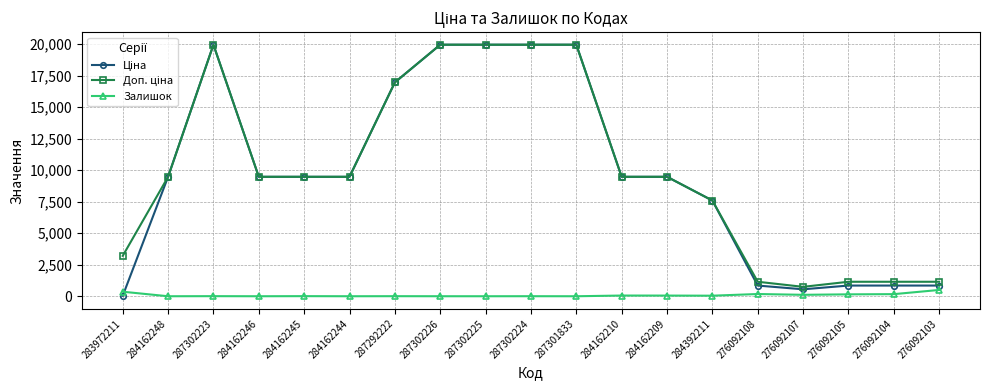

True or false: Залишок has a value of 167.0 at 276092104.

True